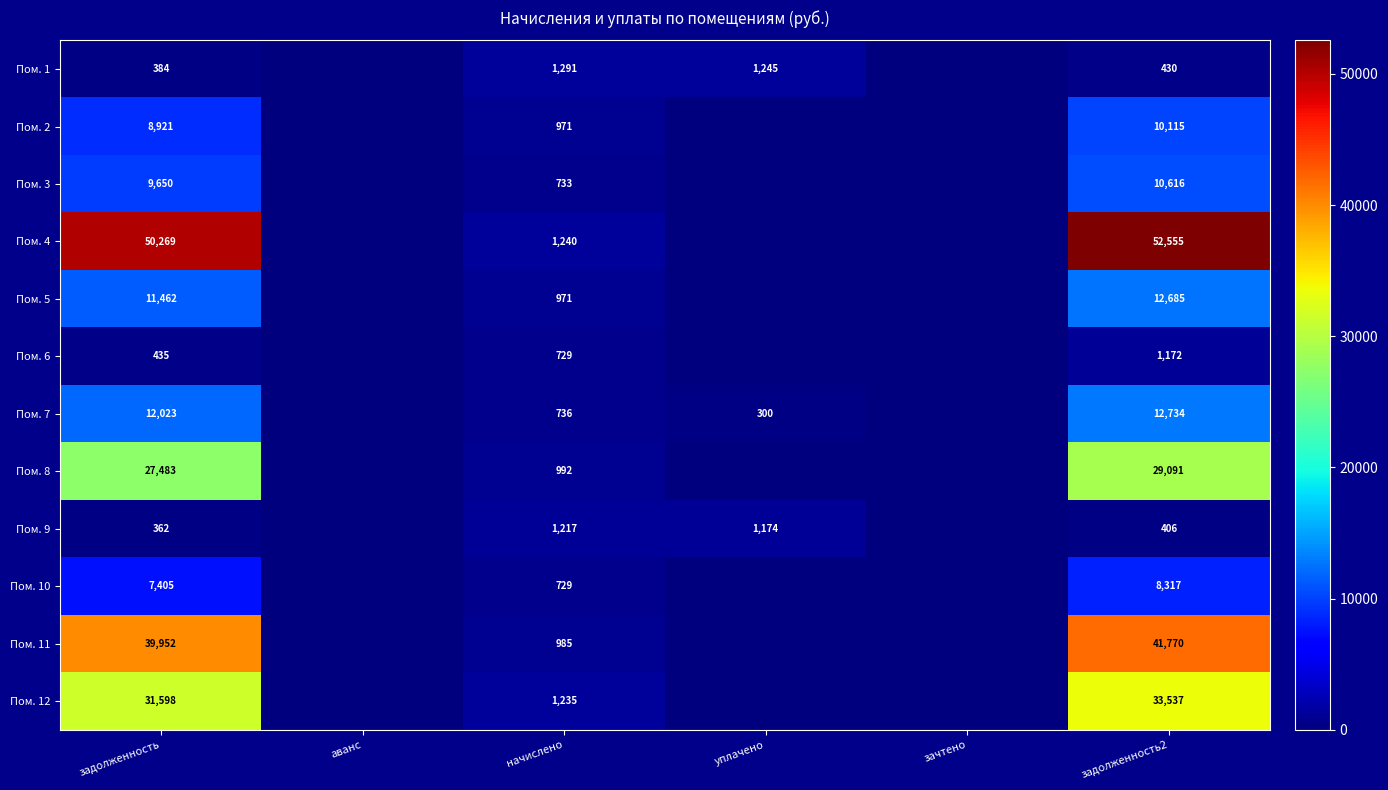

What is the total value across all series at задолженность?

199944